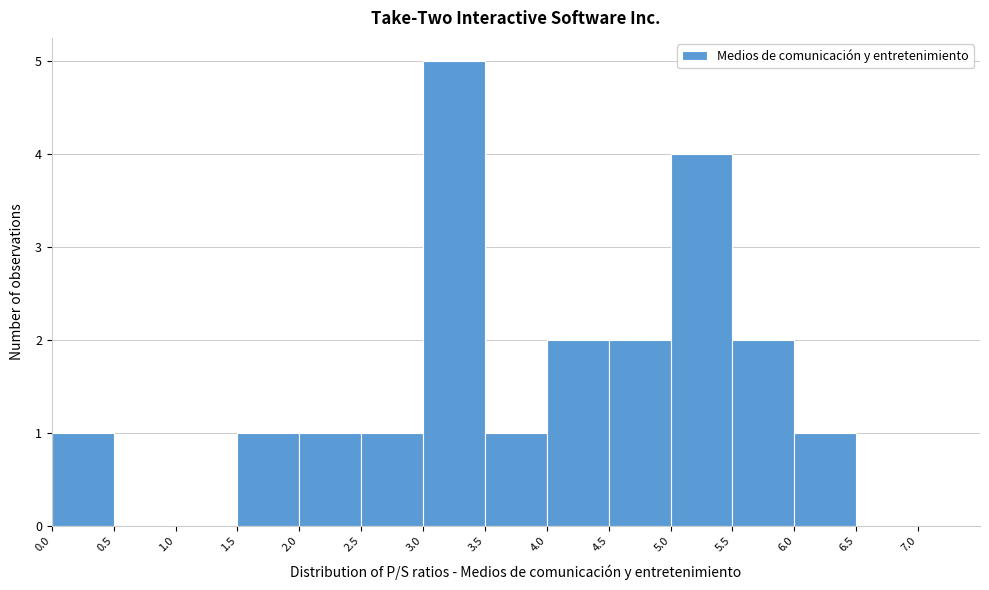

How tall is the bar that spans 2.0 to 2.5 on the x-axis? The values are not printed on the chart, so give them approximately, as read against the axis.

1